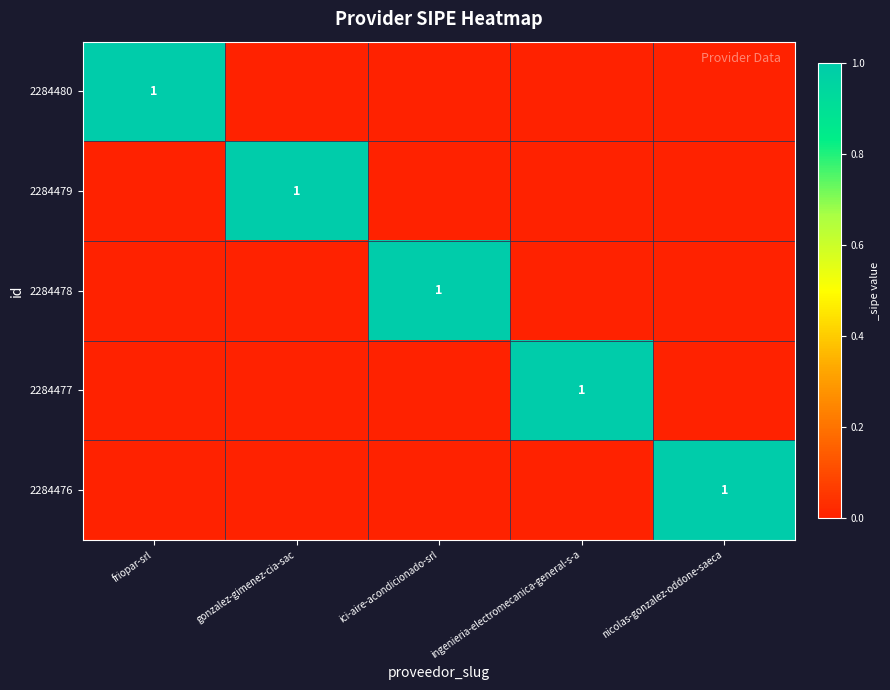

What is the total value across all series at gonzalez-gimenez-cia-sac?

1